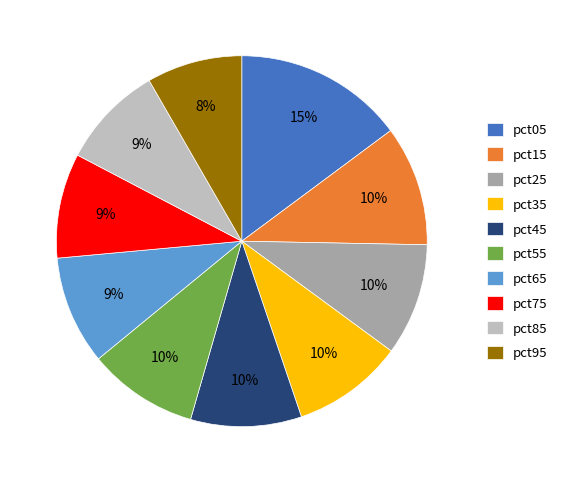

Is there a majority slice in this chart?

No